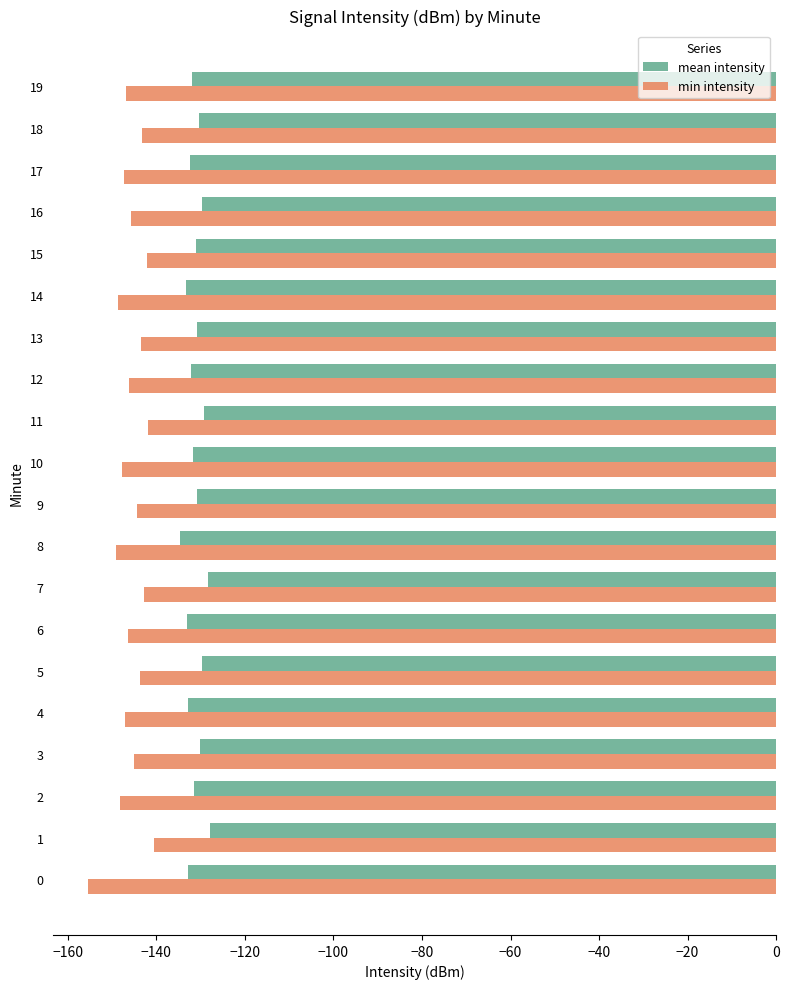

What is the minimum value shown in the chart?

-155.5